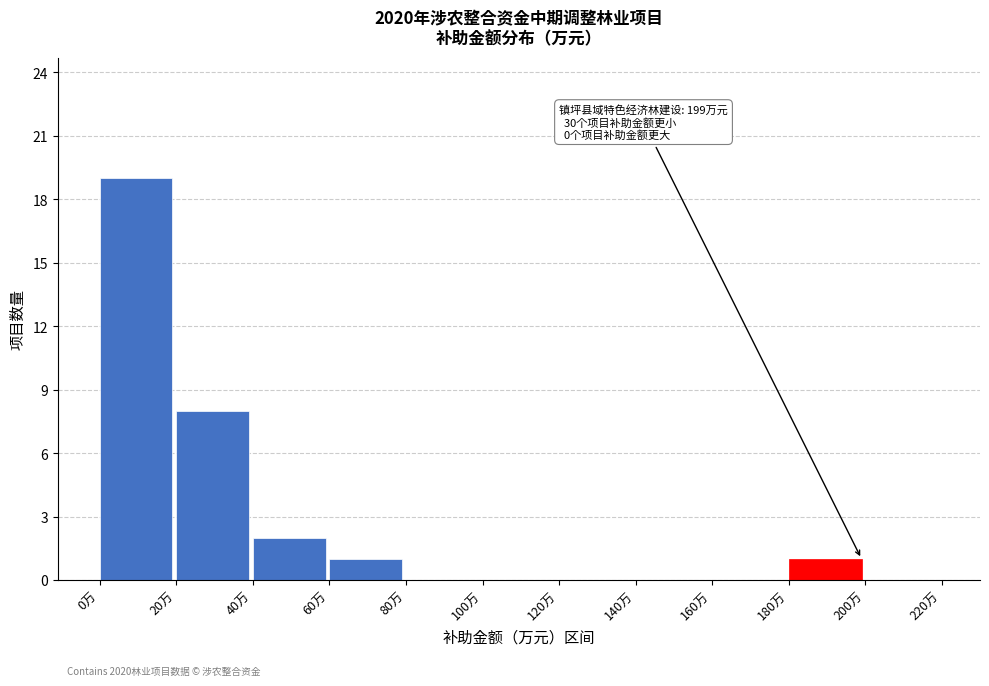

Over which range of the x-axis is the bar tallest?

0 to 20